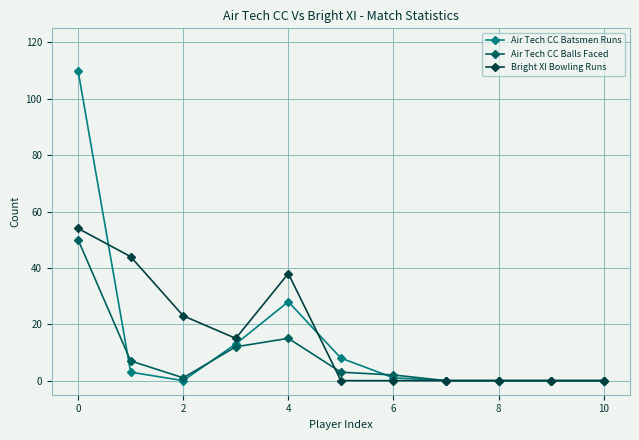

What is the maximum value shown in the chart?

110